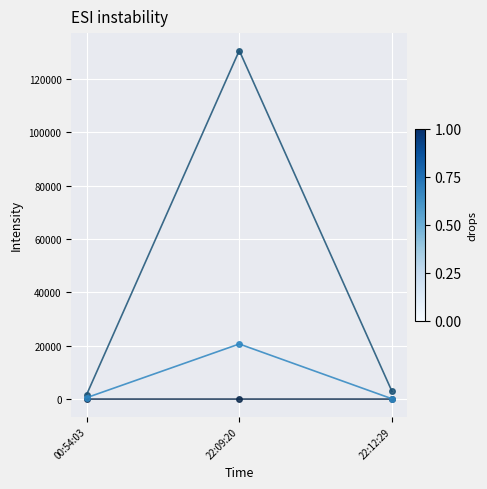

At which category is the sum across all series the highest?

22:09:20